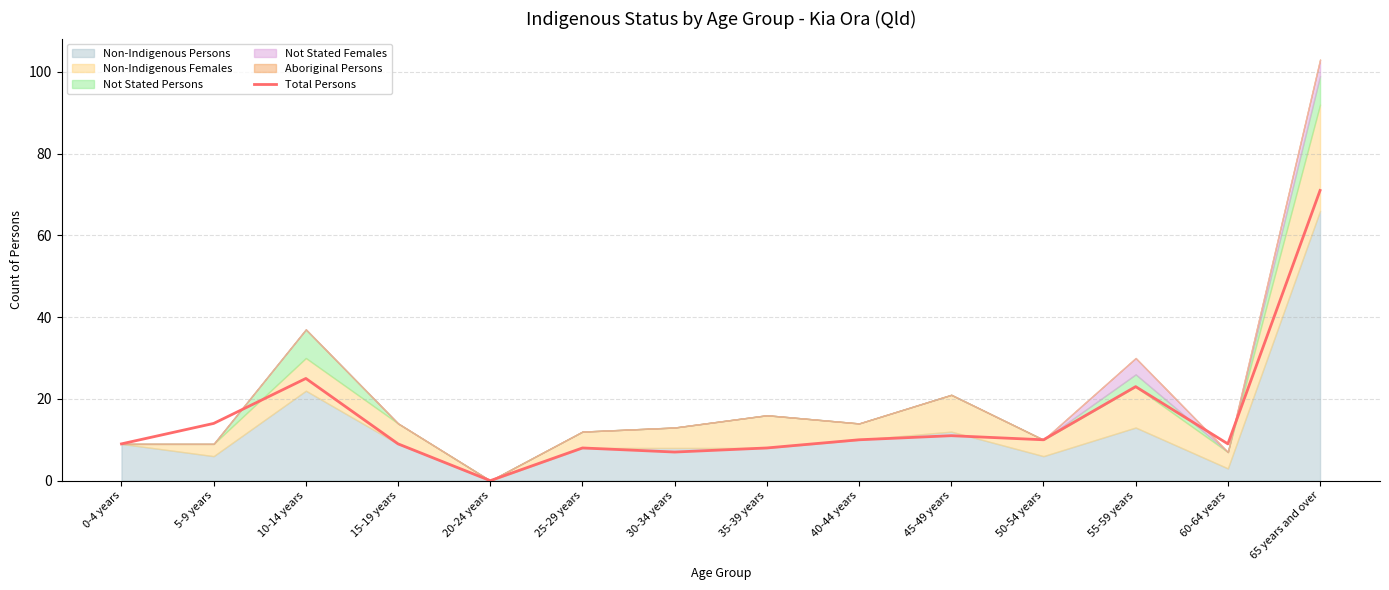

What is the value of the 9th point from the left?

10